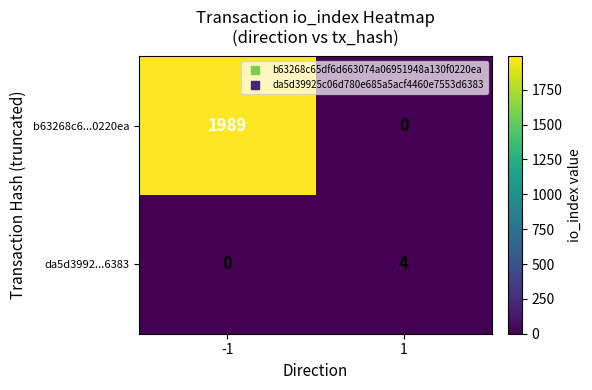

At how many categories does at least one series exceed 48?

1